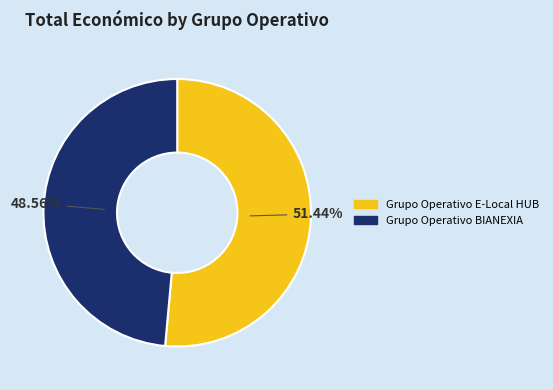

How many segments does this pie chart have?

2